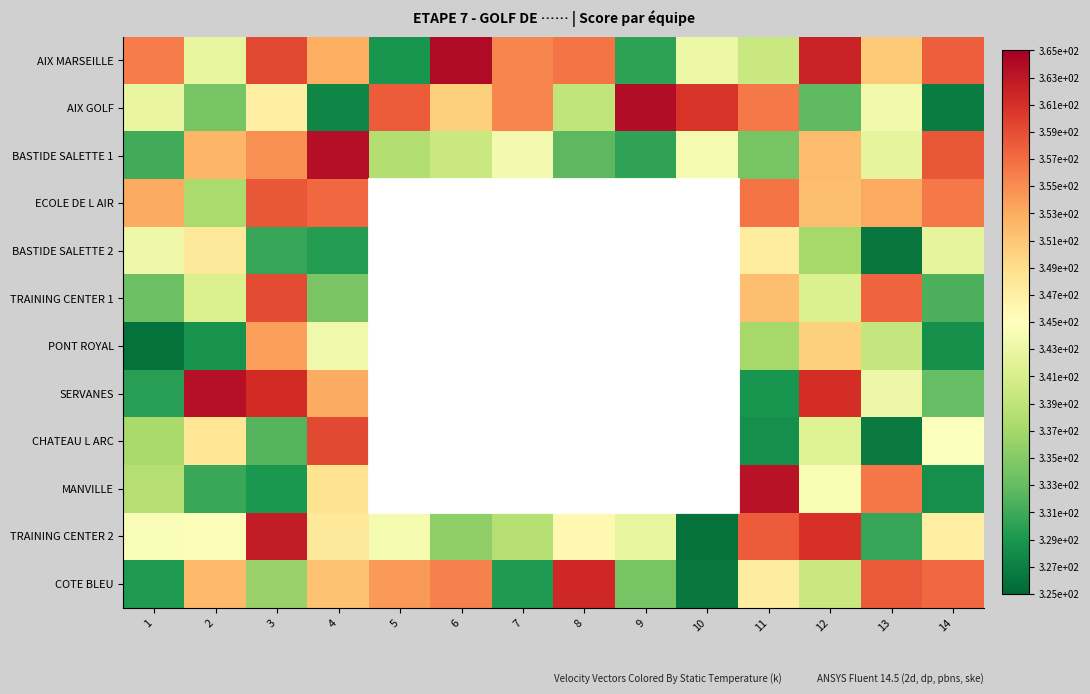

Reading right to left, extract all data points from this chart.

AIX MARSEILLE: 14=357.9	13=350.8	12=362.1	11=339.8	10=343.0	9=330.1	8=356.4	7=355.4	6=364.0	5=328.8	4=352.9	3=359.3	2=342.6	1=356.0
AIX GOLF: 14=326.8	13=343.7	12=332.8	11=356.1	10=360.7	9=363.8	8=339.2	7=355.3	6=350.3	5=358.1	4=327.6	3=347.2	2=334.1	1=342.7
BASTIDE SALETTE 1: 14=358.3	13=342.5	12=351.8	11=334.1	10=344.0	9=330.2	8=332.6	7=343.8	6=339.8	5=338.0	4=363.7	3=354.8	2=352.3	1=331.2
ECOLE DE L AIR: 14=356.2	13=353.2	12=351.6	11=356.5	10=325.3	9=333.0	8=330.6	7=352.3	6=336.5	5=340.5	4=357.2	3=358.3	2=337.5	1=353.0
BASTIDE SALETTE 2: 14=342.5	13=326.2	12=337.2	11=347.4	10=347.1	9=350.4	8=355.6	7=347.6	6=343.8	5=351.7	4=329.6	3=330.6	2=347.7	1=343.4
TRAINING CENTER 1: 14=331.7	13=357.6	12=341.3	11=351.6	10=356.4	9=347.3	8=351.5	7=336.7	6=336.3	5=327.3	4=334.4	3=359.1	2=341.3	1=333.6
PONT ROYAL: 14=328.5	13=339.5	12=350.2	11=337.1	10=340.2	9=342.8	8=352.9	7=331.1	6=345.0	5=331.5	4=343.5	3=353.9	2=328.6	1=325.9
SERVANES: 14=333.1	13=343.2	12=361.1	11=328.9	10=335.9	9=343.0	8=353.7	7=356.2	6=363.8	5=335.6	4=353.0	3=361.3	2=363.5	1=329.7
CHATEAU L ARC: 14=344.8	13=326.7	12=341.6	11=328.4	10=351.0	9=348.4	8=350.1	7=342.3	6=353.8	5=355.3	4=359.3	3=332.1	2=348.2	1=337.2
MANVILLE: 14=328.3	13=356.3	12=344.3	11=363.3	10=325.9	9=348.6	8=338.9	7=348.2	6=362.0	5=331.8	4=348.5	3=329.1	2=330.8	1=338.2
TRAINING CENTER 2: 14=347.2	13=330.6	12=360.8	11=358.1	10=325.9	9=342.6	8=345.8	7=338.3	6=335.7	5=343.9	4=347.9	3=362.5	2=344.6	1=344.5
COTE BLEU: 14=357.3	13=358.2	12=339.8	11=347.2	10=326.5	9=334.2	8=361.6	7=329.3	6=355.7	5=354.1	4=351.4	3=336.2	2=351.9	1=329.3